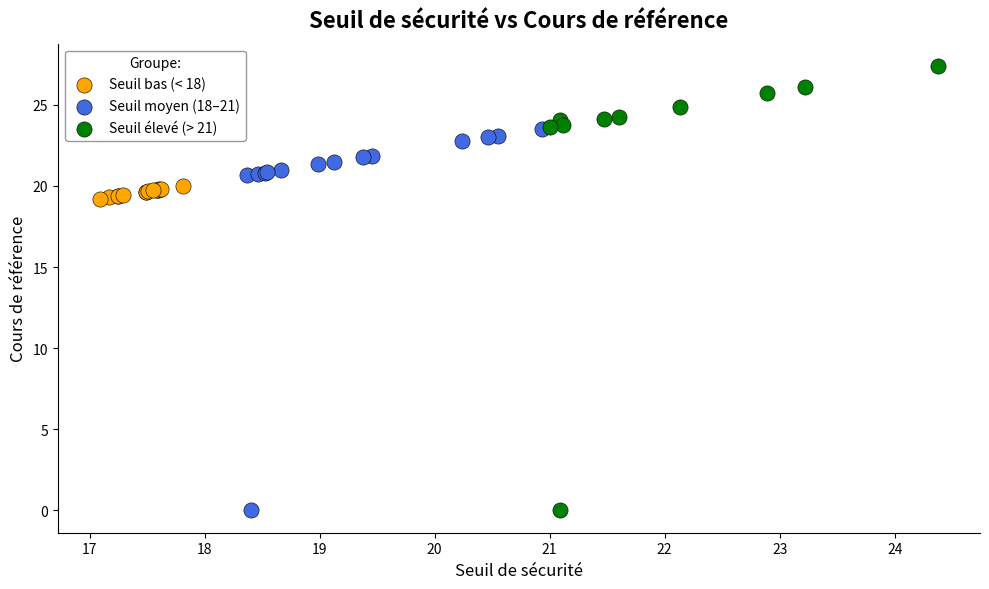

Which series has the largest Y range (max minus min)?

Seuil élevé (> 21)